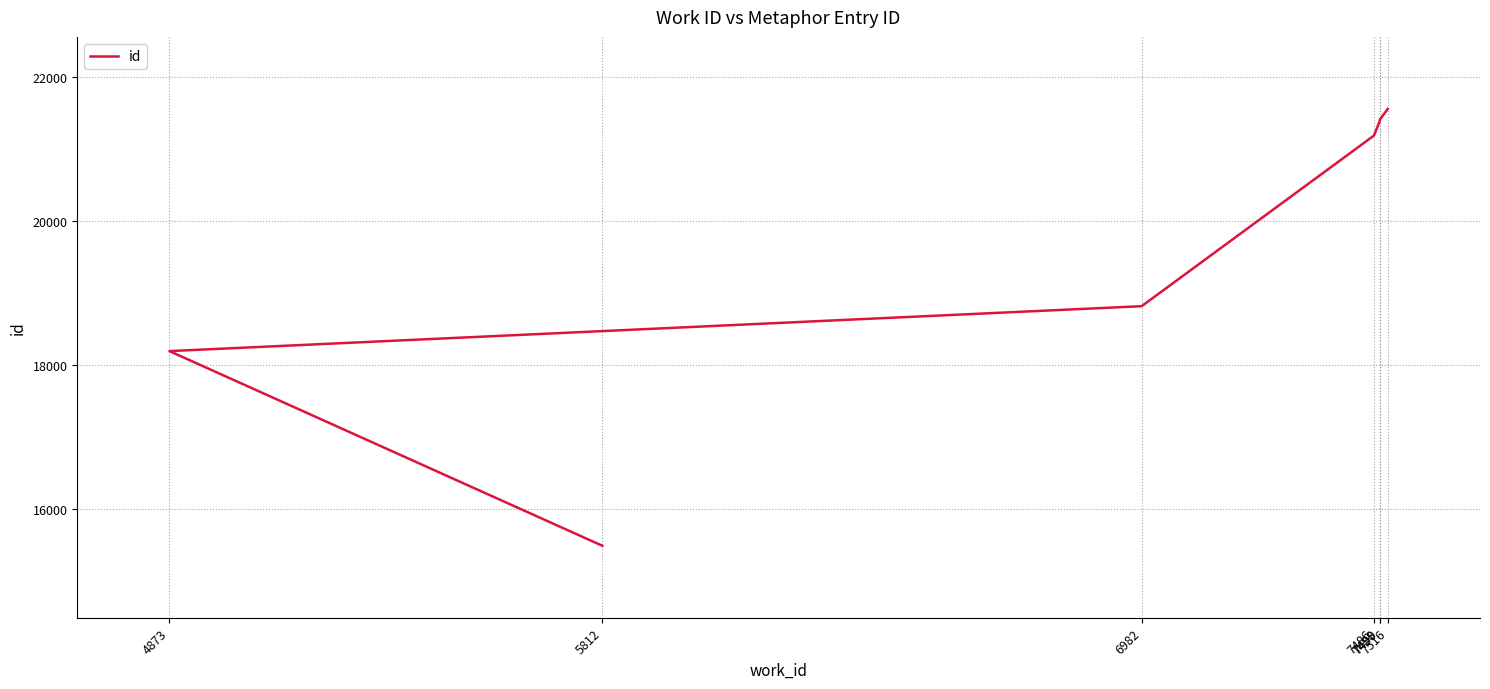

True or false: the data has more than 0 interior local peaks.

False